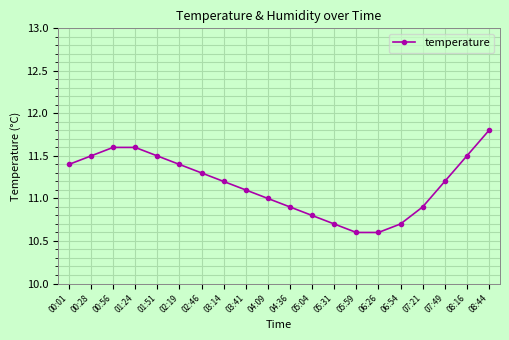

How many lines are shown in the chart?

1